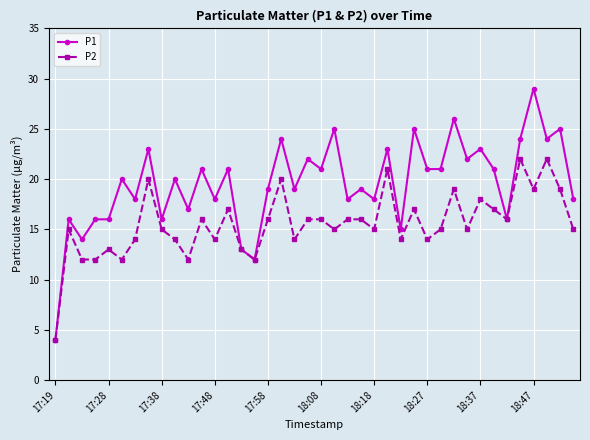

What is the maximum value shown in the chart?

29